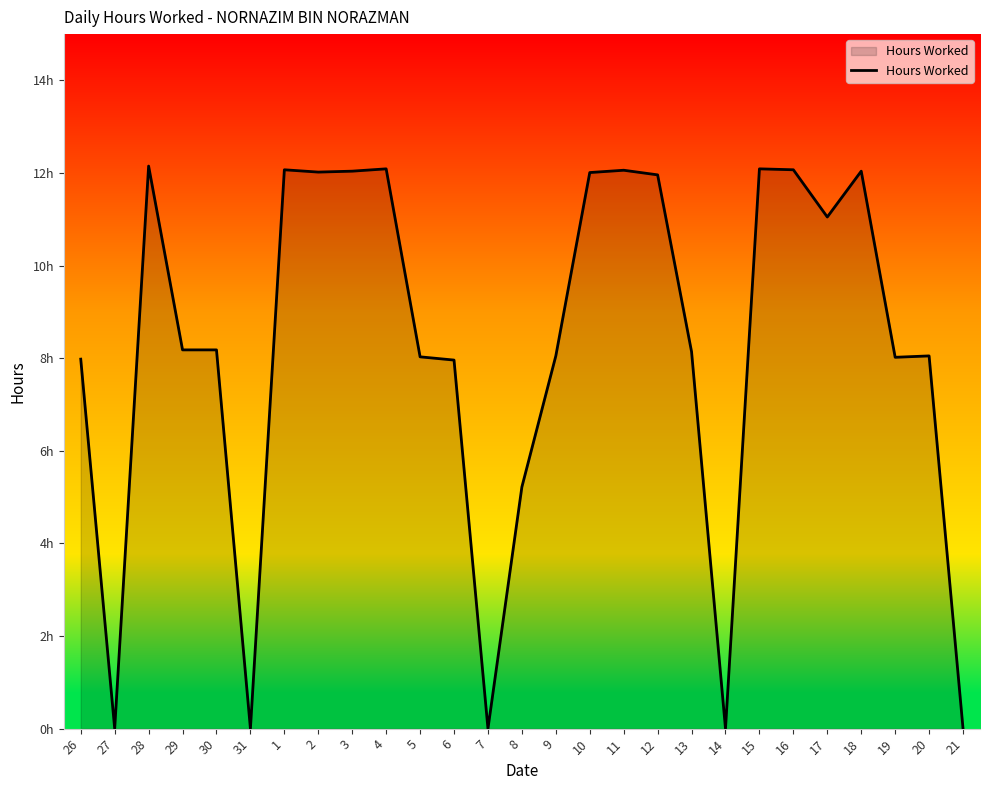

How many points are lower than both their immediate neighbors (excluding endpoints)?

7